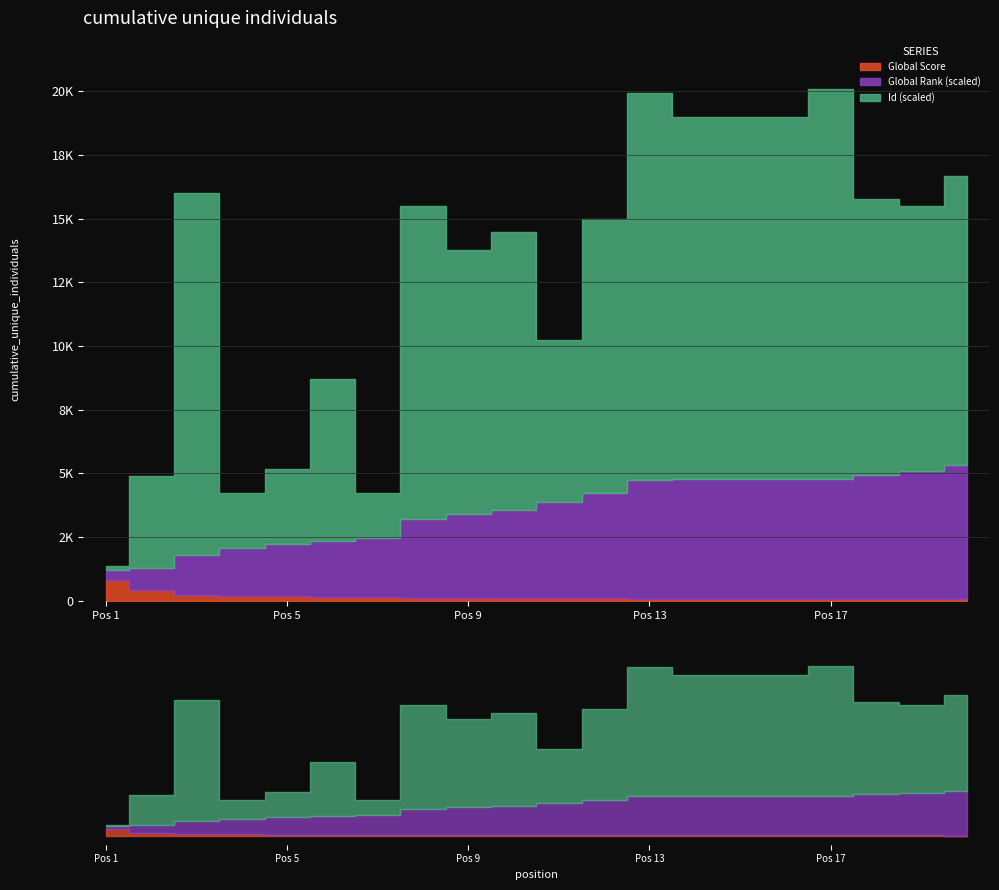

What value does the Global Rank (scaled) series have at 11, to the nearest 50?

3800